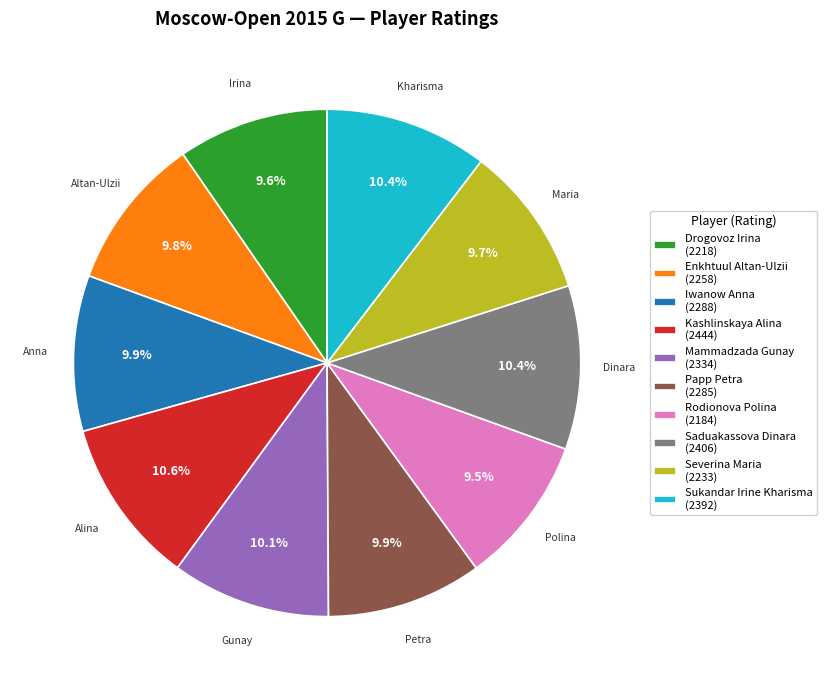

How many segments does this pie chart have?

10